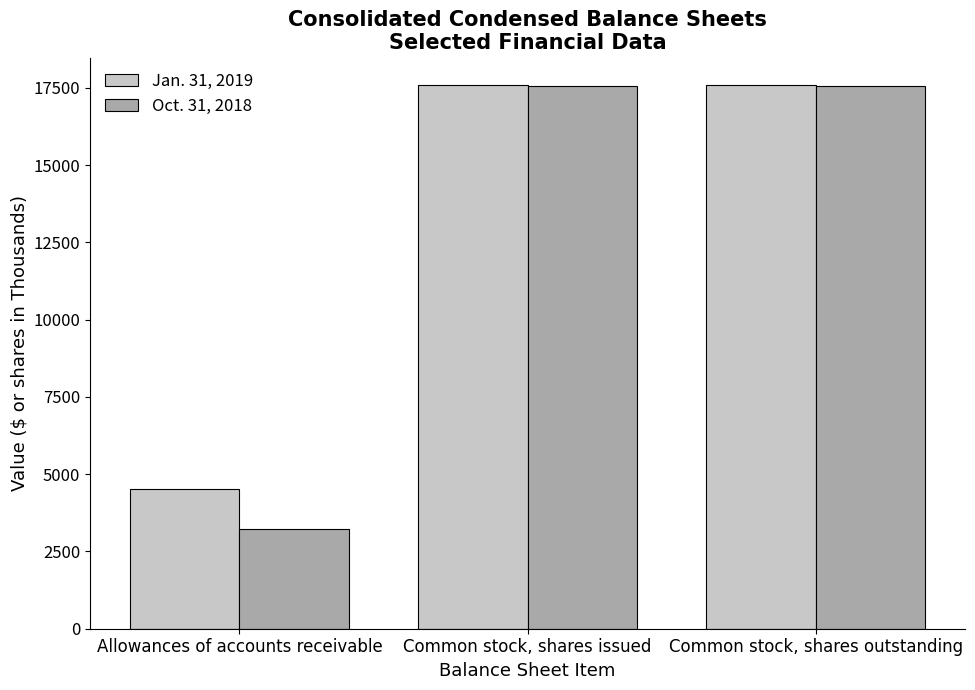

What is the sum of all Oct. 31, 2018 values?

38361